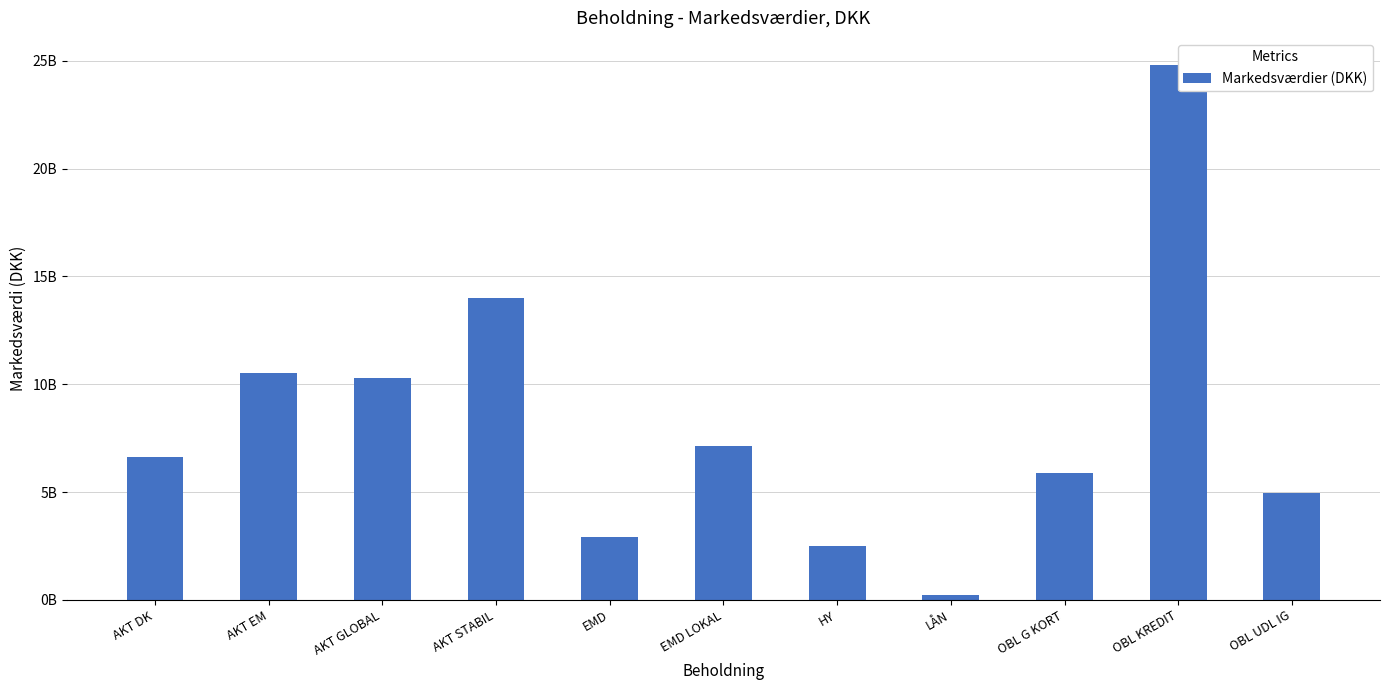

Are the bars grouped side by side (vs. stacked)?

No